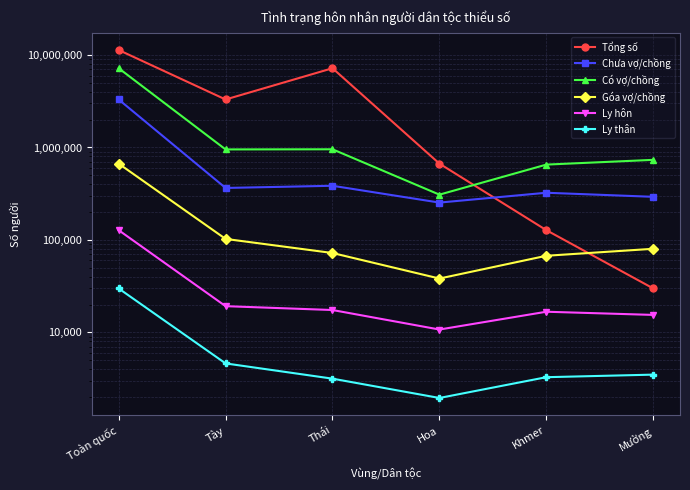

What is the label of the 5th point from the left?

Khmer